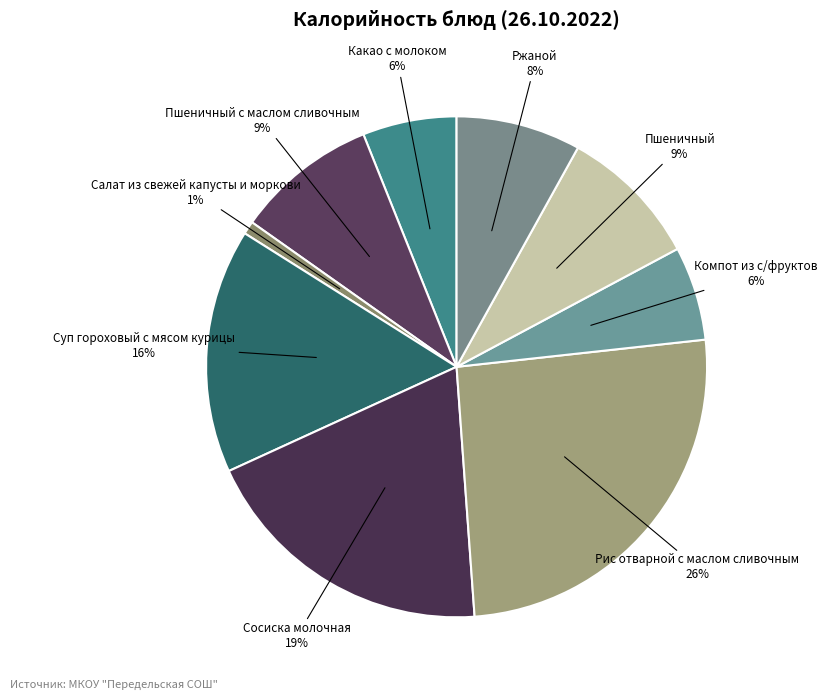

To the nearest percent, what is the average slice percentage?

11%